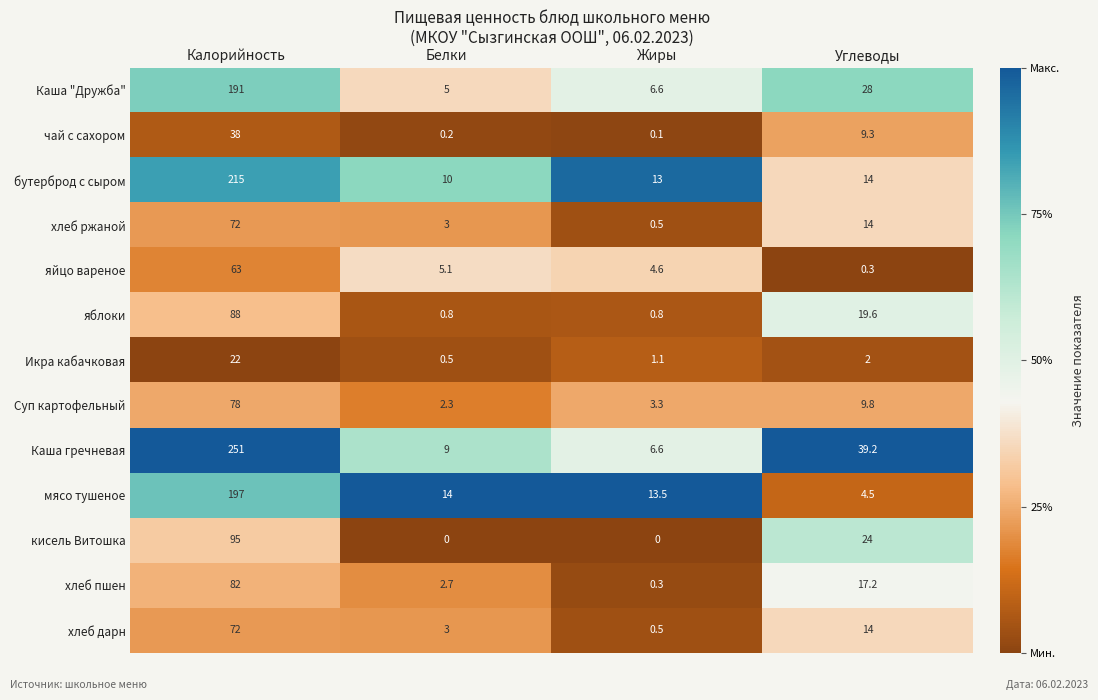

At how many categories does at least one series exceed 0?

4